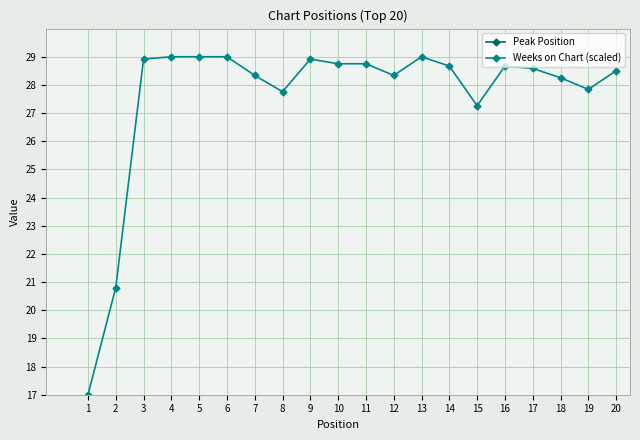

Read the Weeks on Chart (scaled) value at 6.

29.0